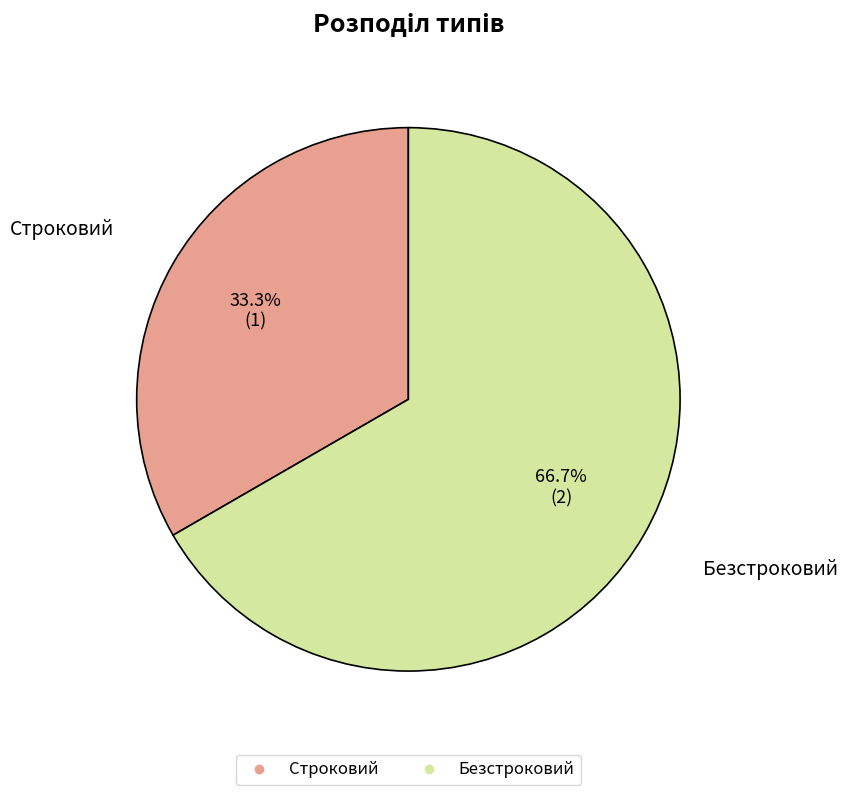

Does Безстроковий represent more than half of the total?

Yes